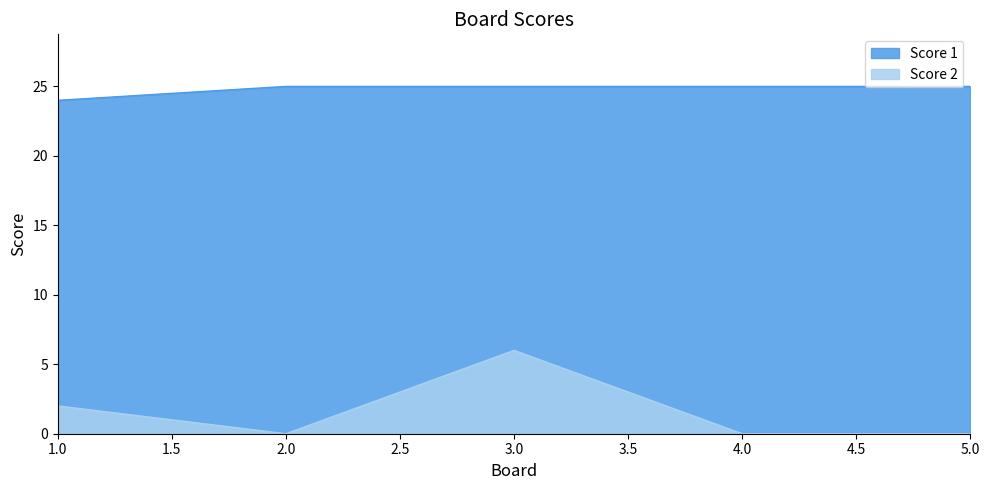

Which category has the lowest value in the Score 1 series?

1.0